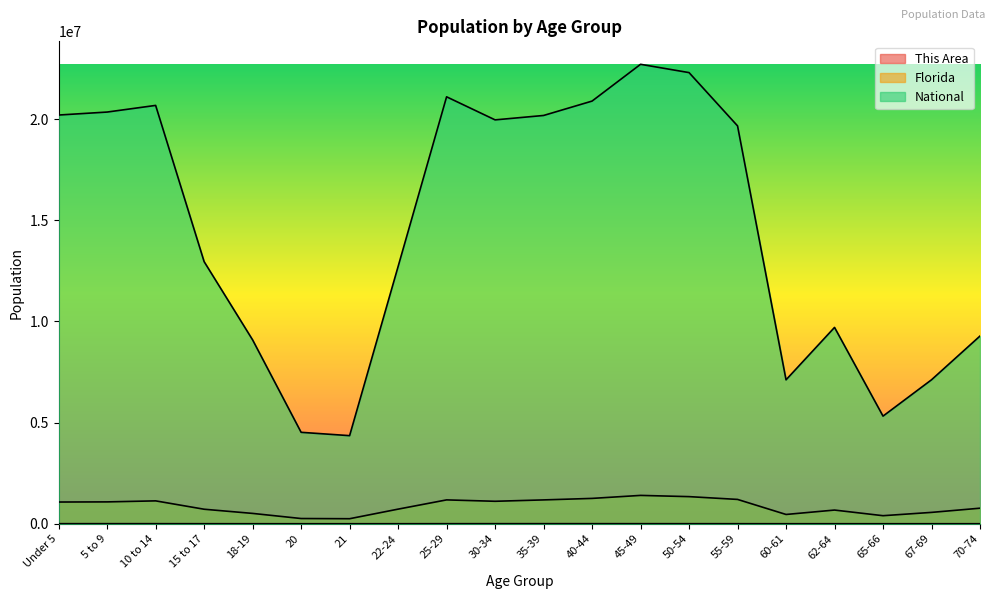

How many lines are shown in the chart?

3